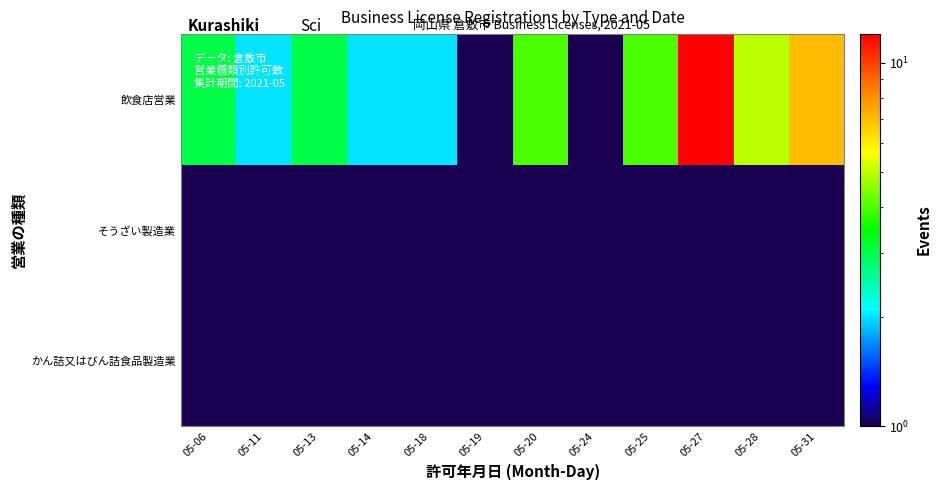

At how many categories does at least one series exceed 6?

2